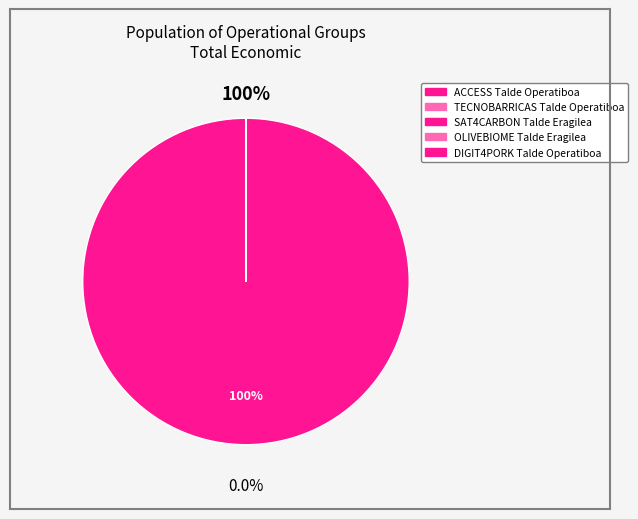

How many segments does this pie chart have?

5